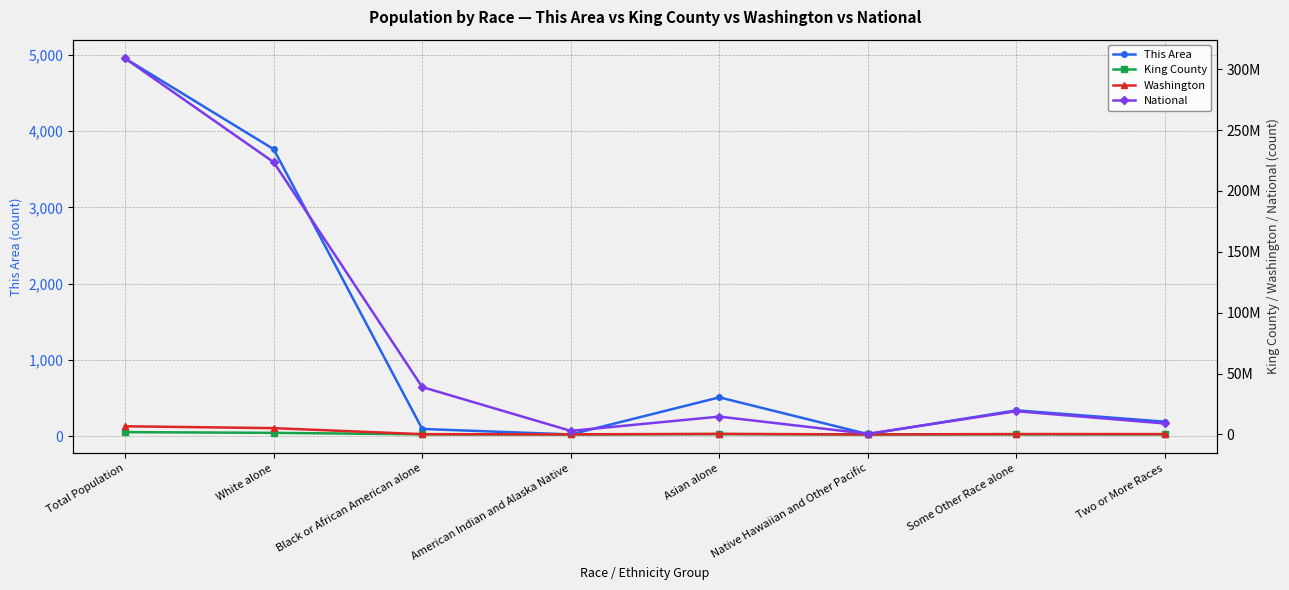

Which series has the largest total across all categories?

National